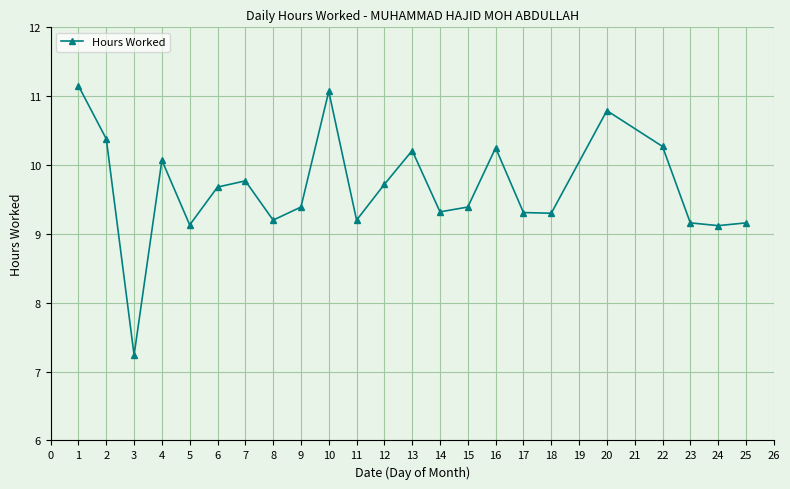

What is the ratio of the value at 13 to the value at 1?

0.9